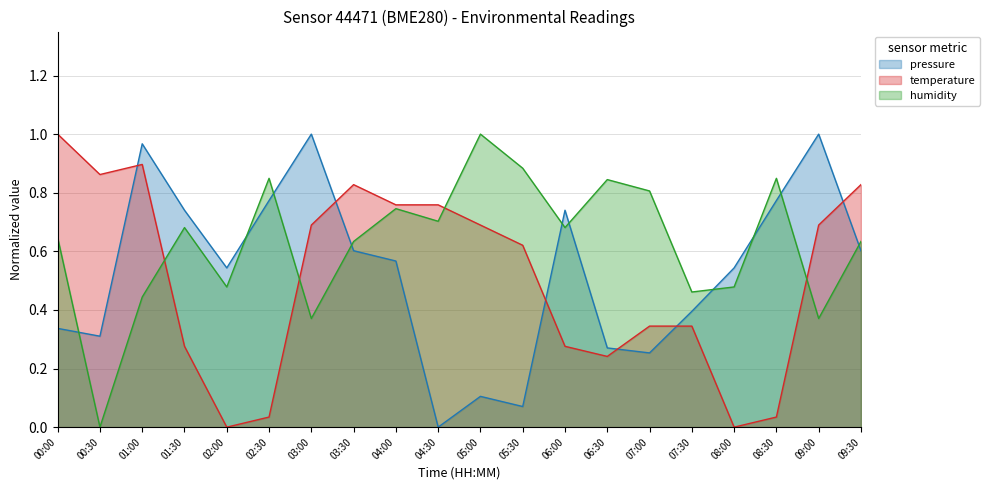

What is the difference between the maximum and minimum values in the temperature series?

1.0